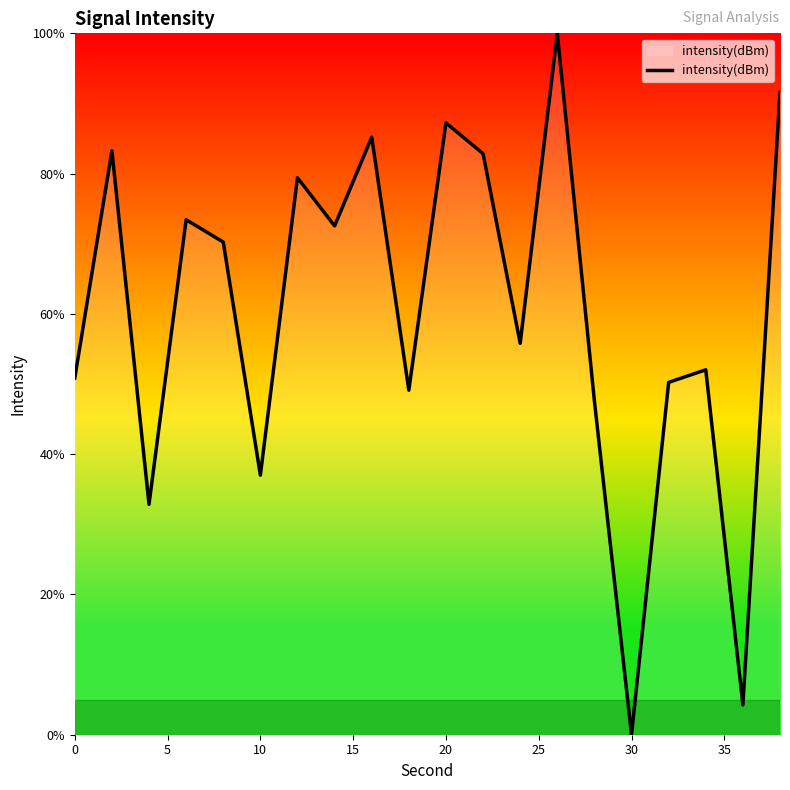

What is the difference between the maximum and minimum values?

100.0